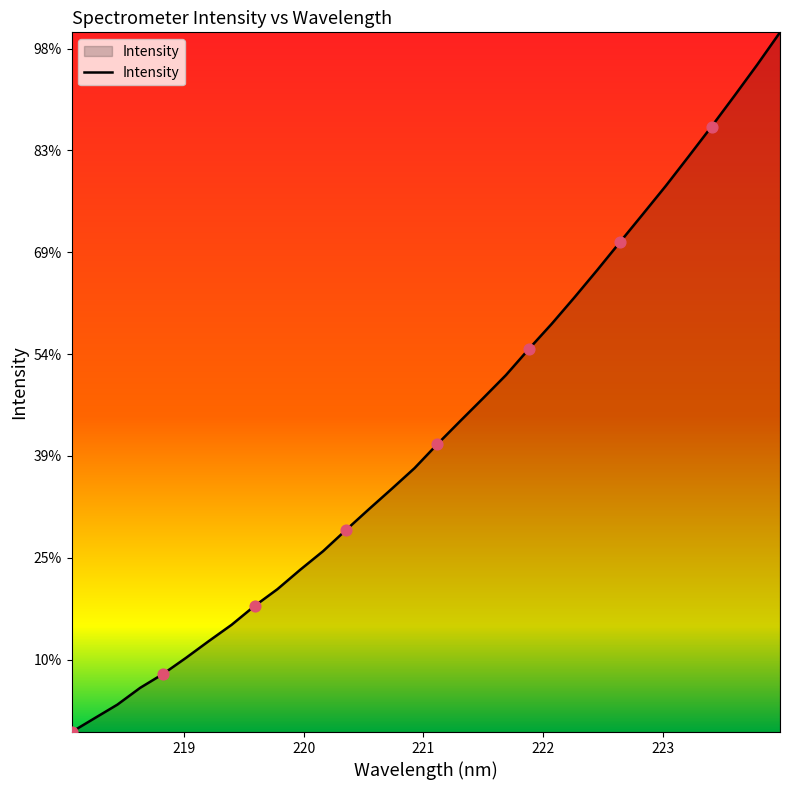

Does the chart have visible grid lines?

No